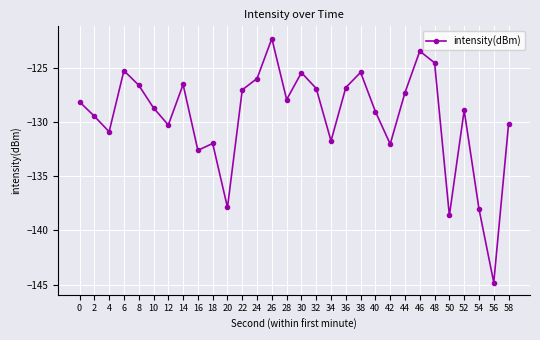

Where is the data nearest to the value -133?

16